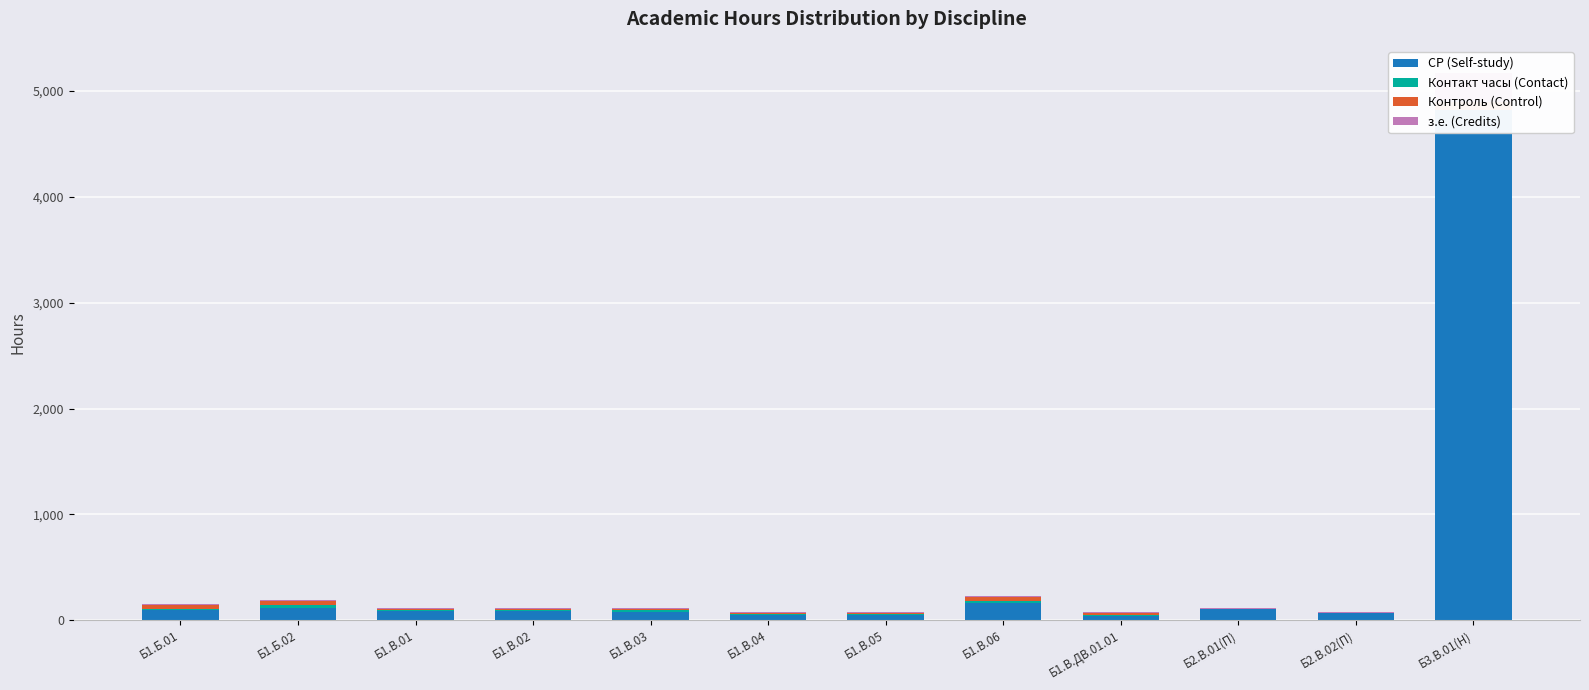

Rank the series at Б1.В.ДВ.01.01 from lowest to highest value.

з.е. (Credits), Контакт часы (Contact), Контроль (Control), СР (Self-study)